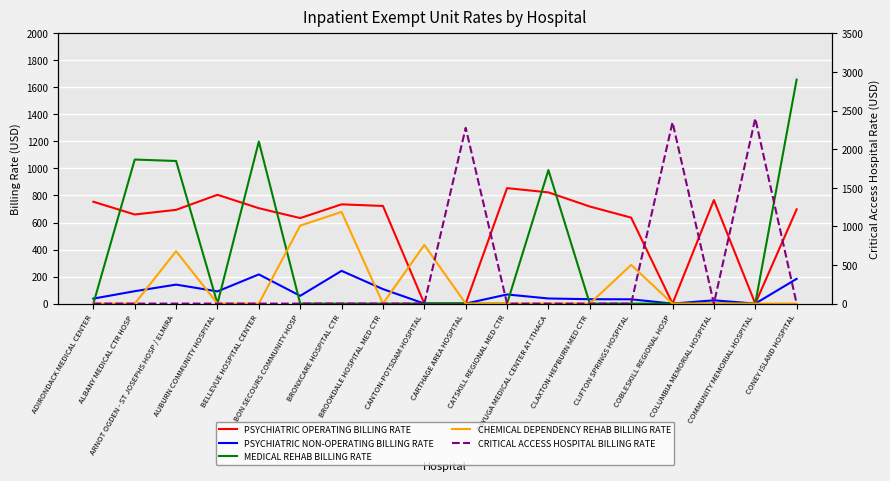

Where is the first local minimum for CHEMICAL DEPENDENCY REHAB BILLING RATE?

BROOKDALE HOSPITAL MED CTR